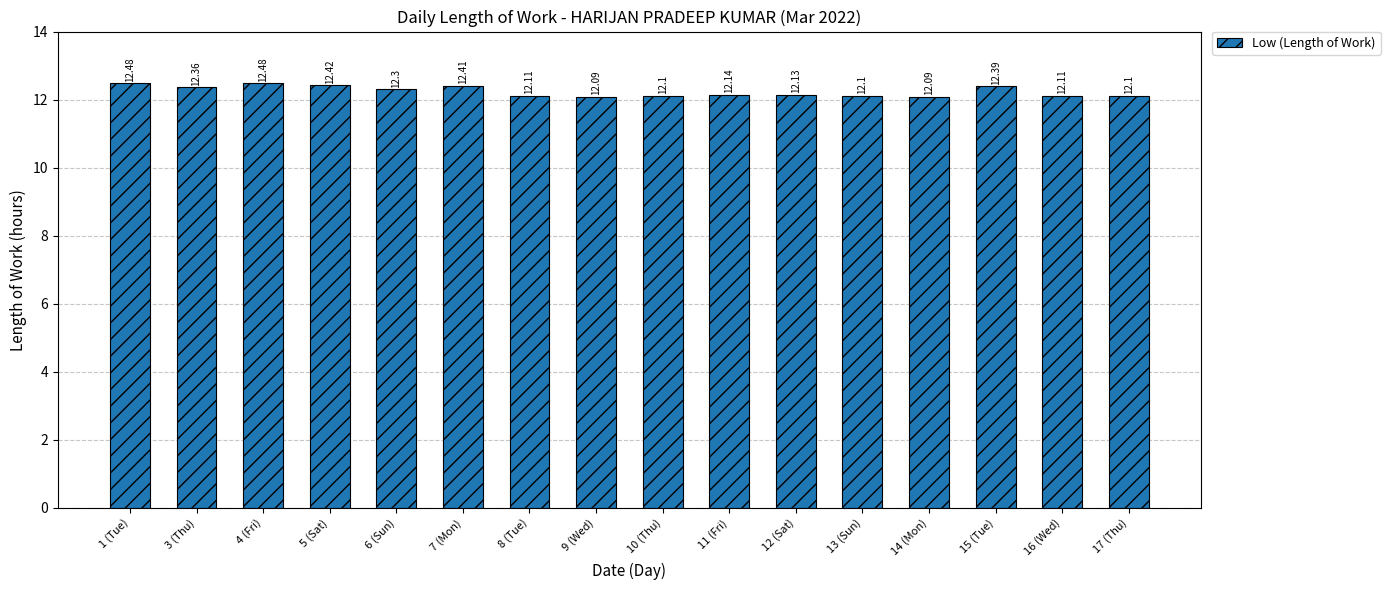

Does the chart contain any negative values?

No